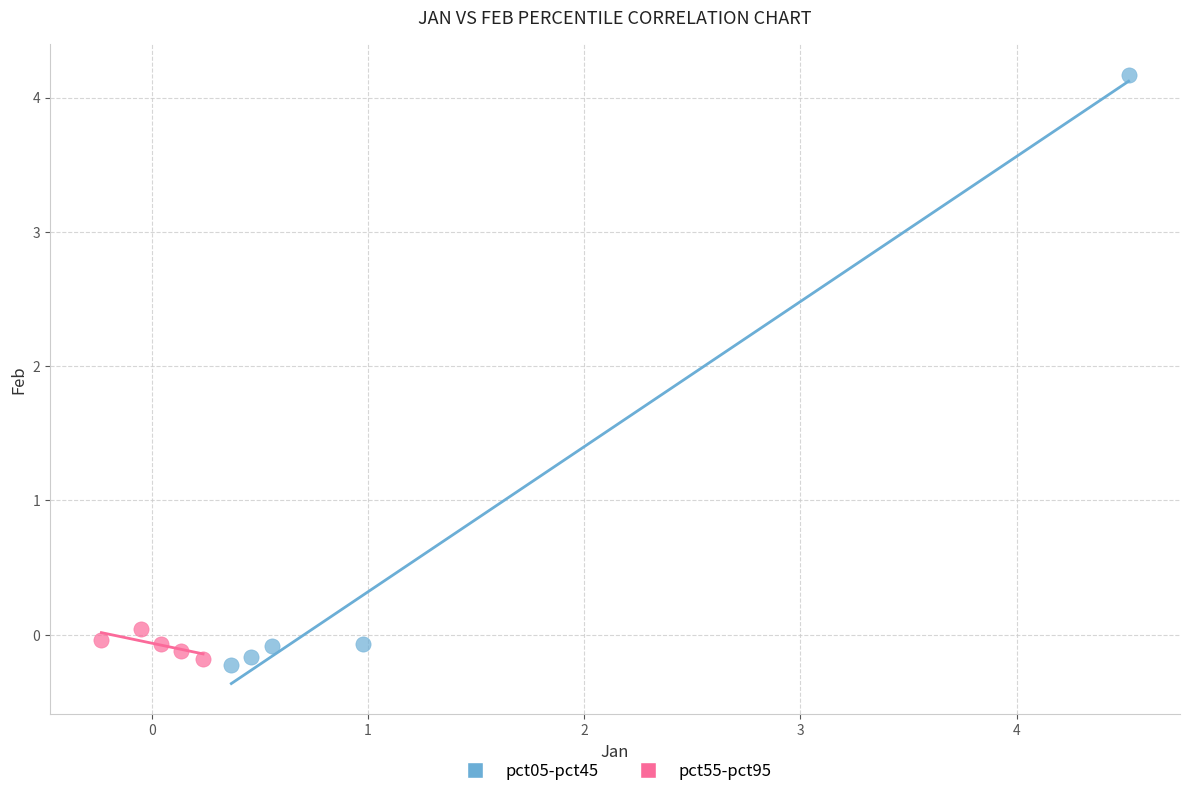

Which series reaches the minimum Y coordinate?

pct05-pct45